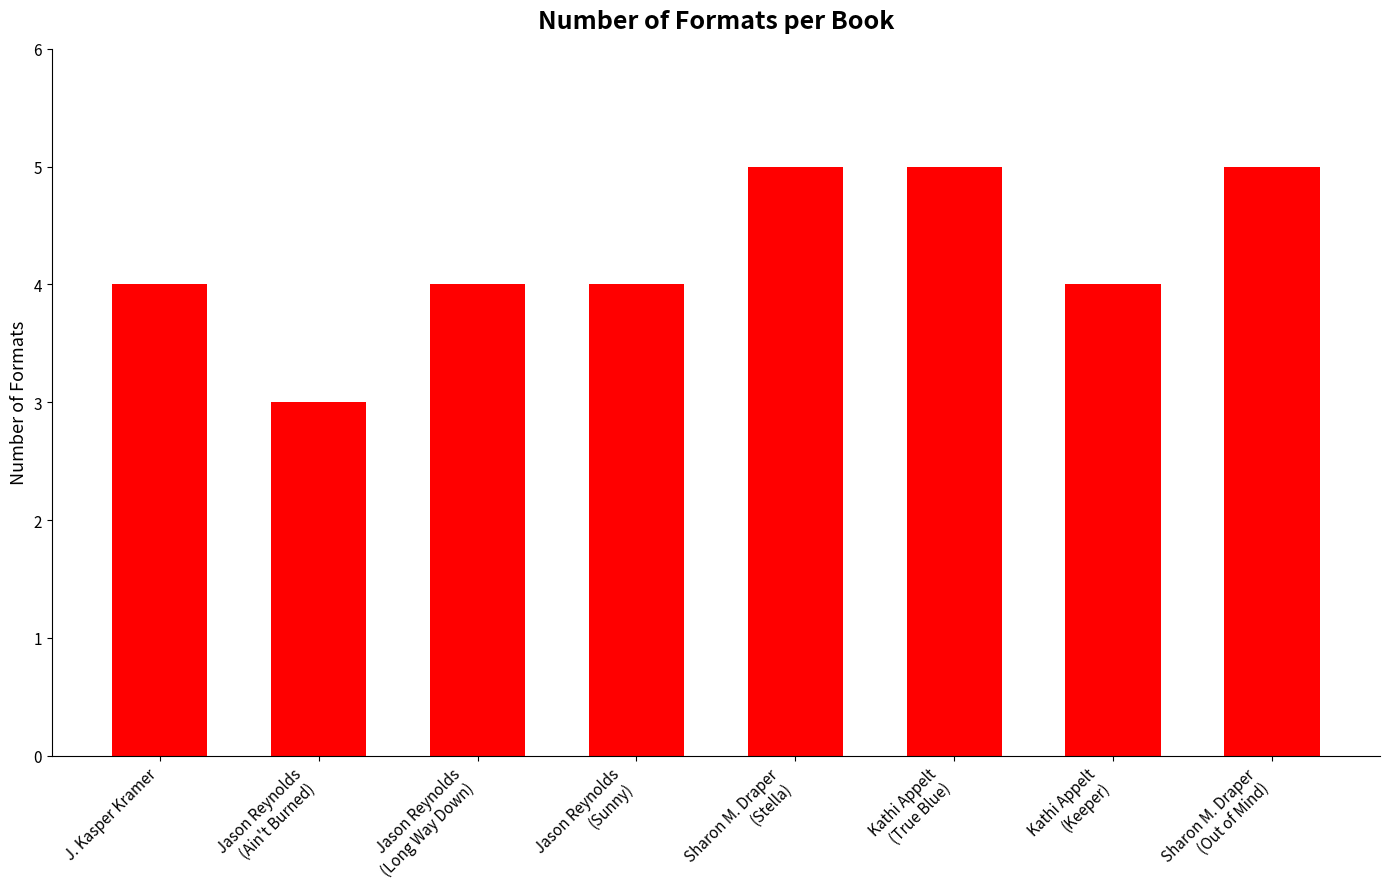

What is the minimum value shown in the chart?

3